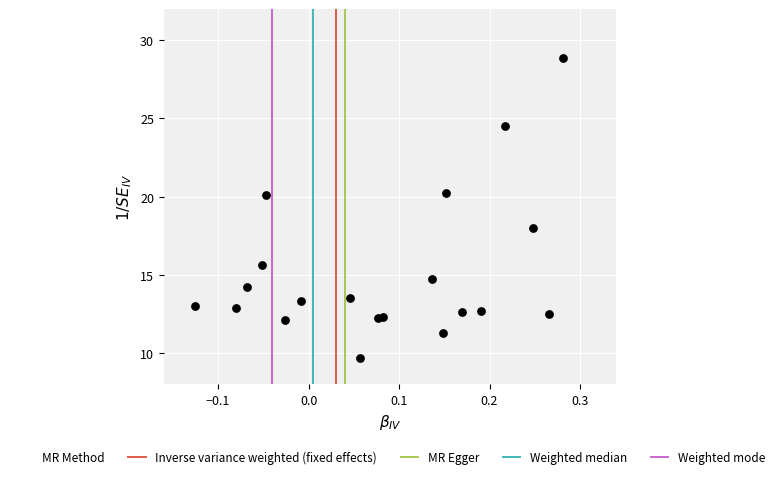

What is the range of X values (max minus min)?

0.4